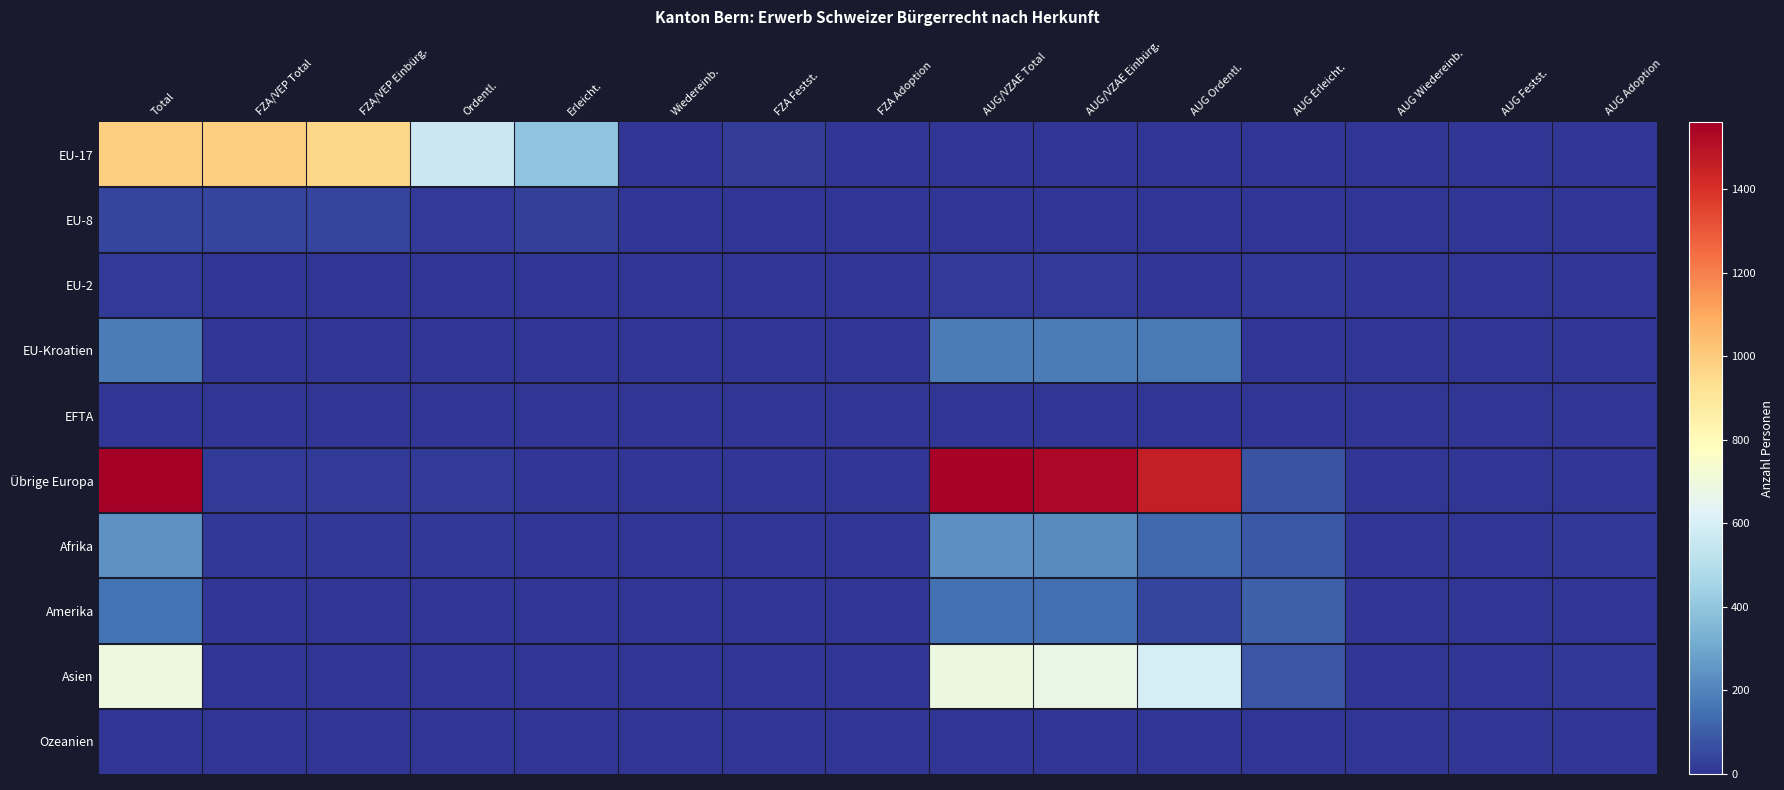

Which series has the largest total across all categories?

Übrige Europa